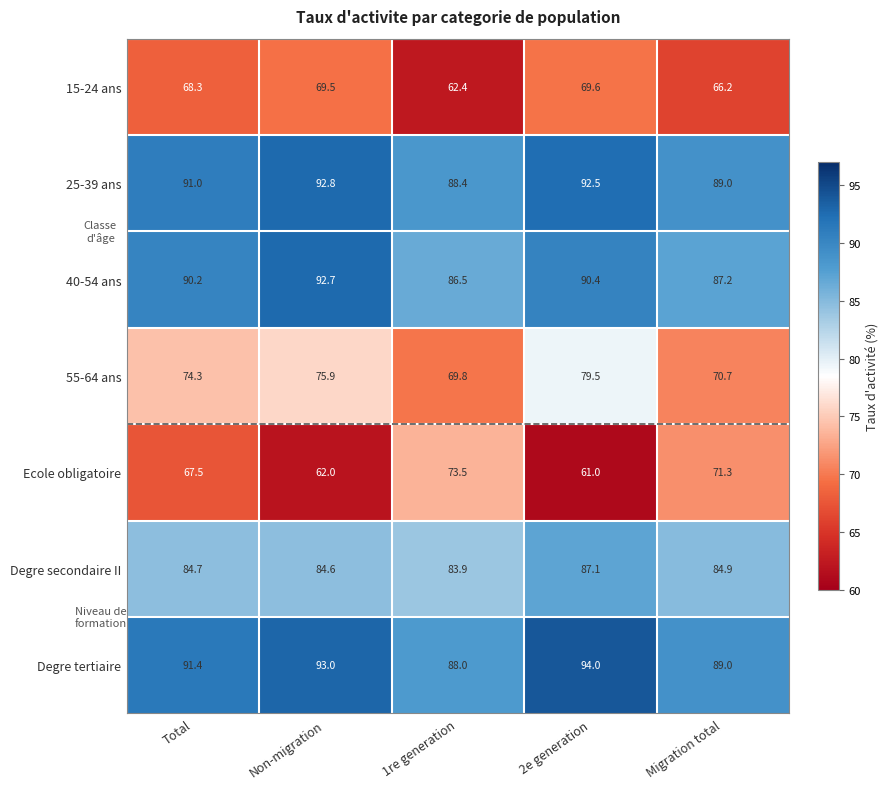

Which series has the largest total across all categories?

Degre tertiaire